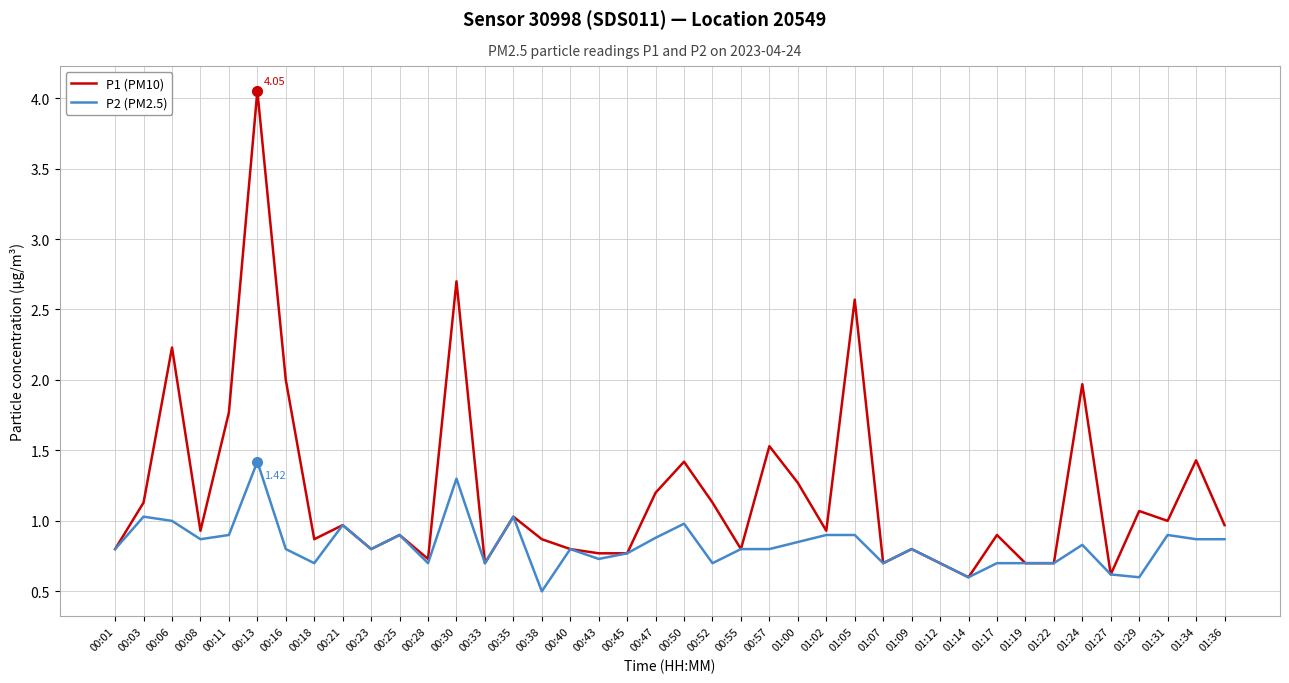

Between 00:13 and 01:22, which series saw the biggest shift?

P1 (PM10)